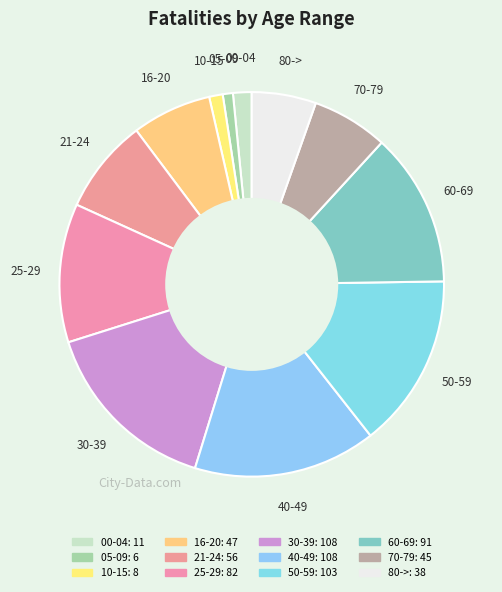

Rank the categories by value from highest to lowest.

30-39, 40-49, 50-59, 60-69, 25-29, 21-24, 16-20, 70-79, 80->, 00-04, 10-15, 05-09